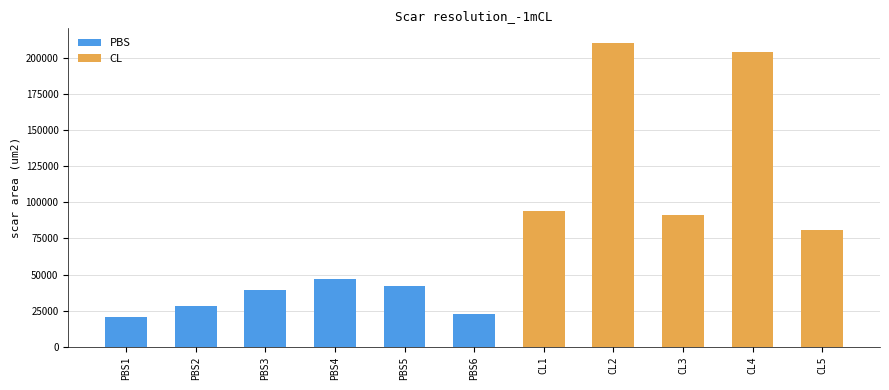

What is the change in value from PBS1 to PBS6?

+2304.7